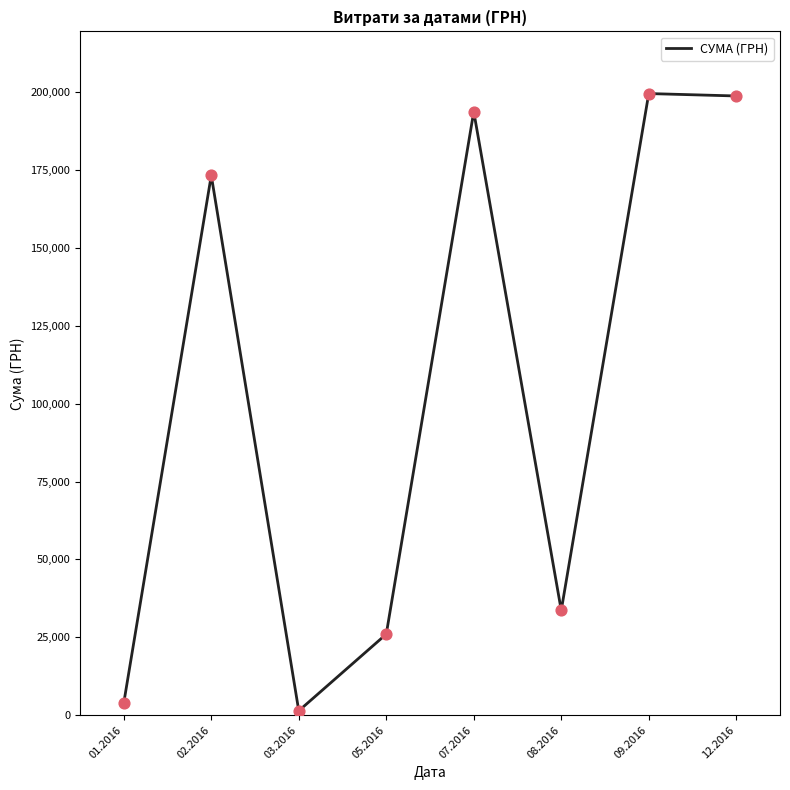

What is the change in value from 02.2016 to 09.2016?

+26275.1